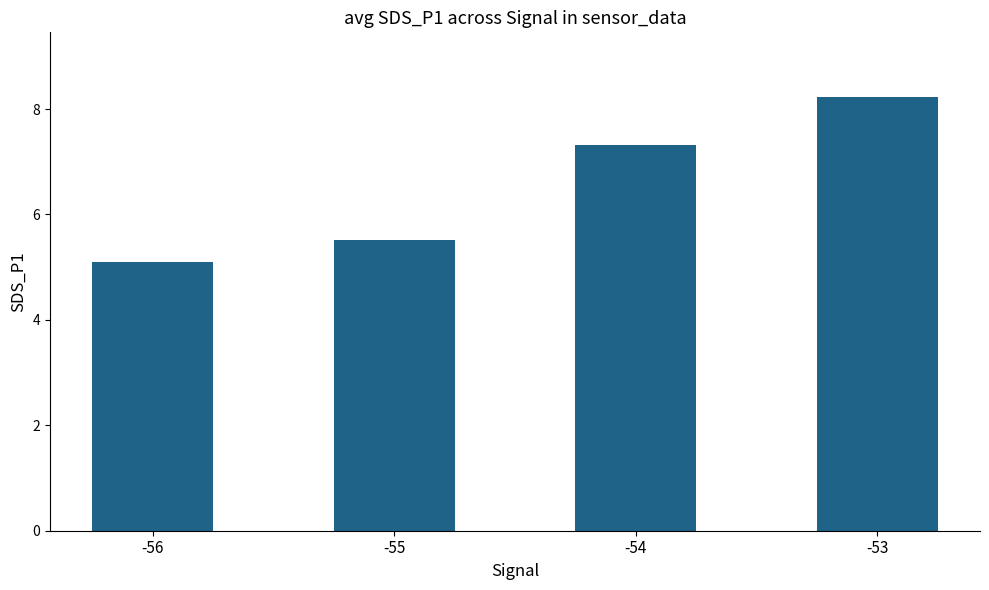

Reading left to right, transcribe all the data shown in this chart.

5.1	5.5	7.3	8.2